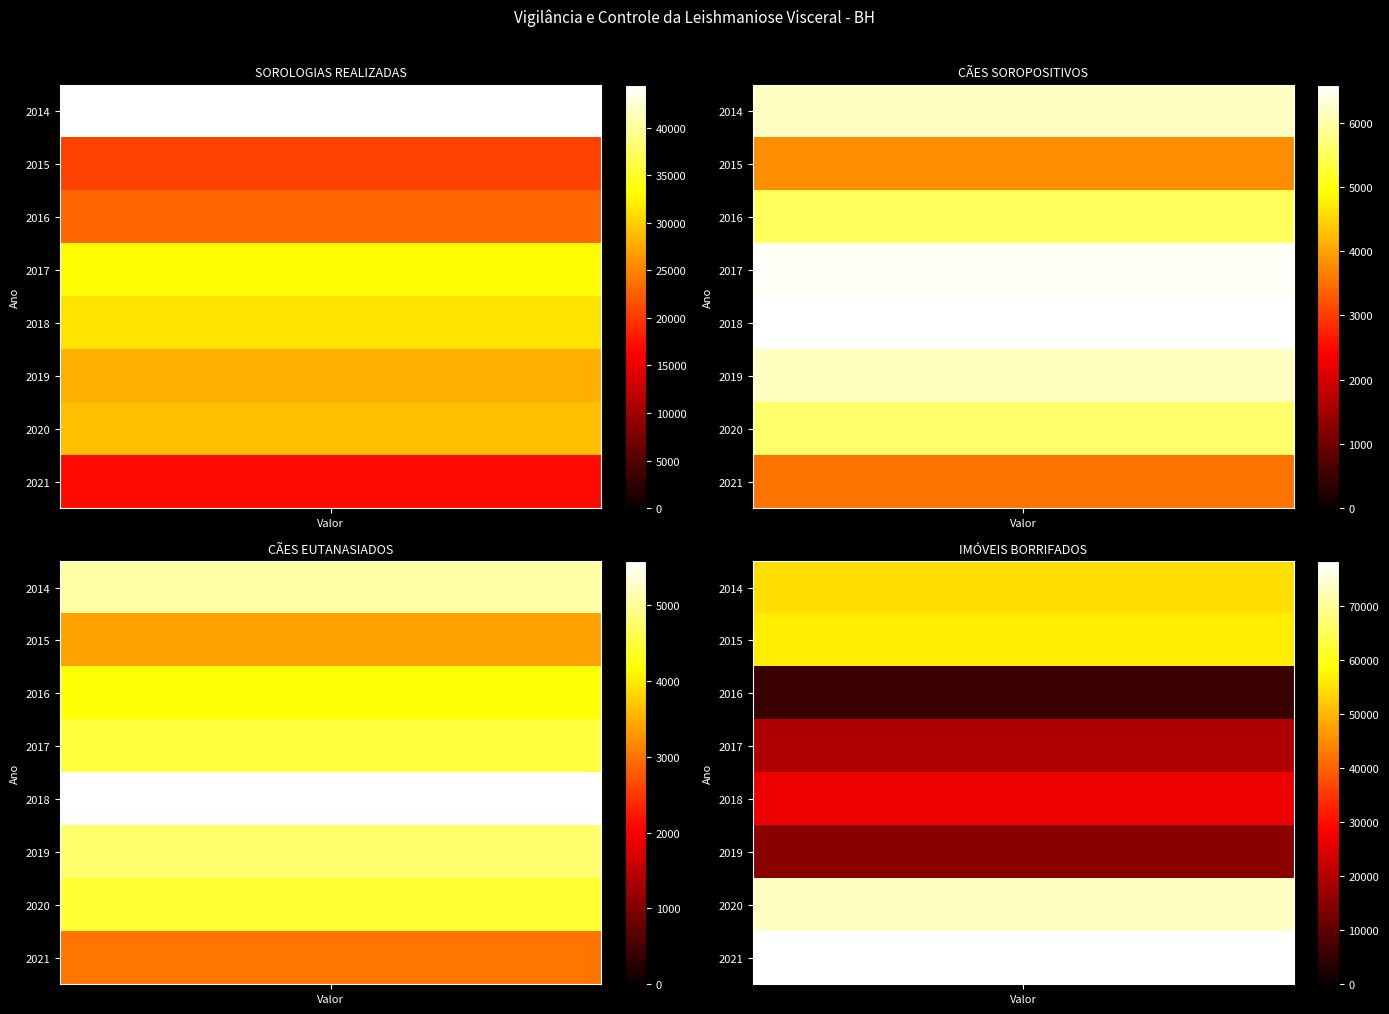

What is the total value across all series at 2016?

38313